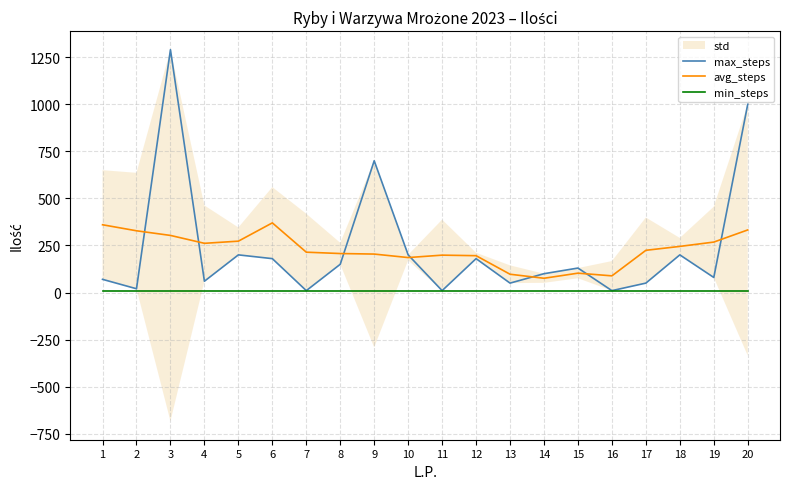

How many lines are shown in the chart?

3